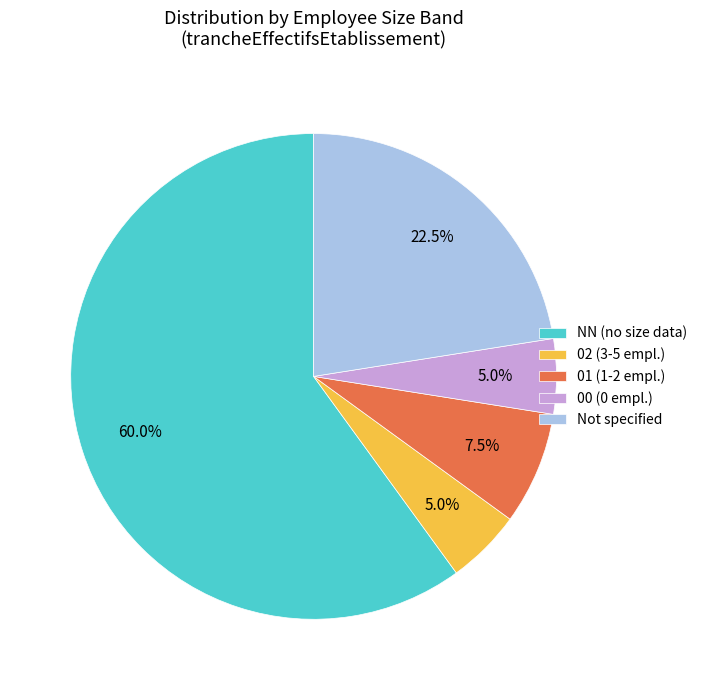

Does NN (no size data) represent more than half of the total?

Yes